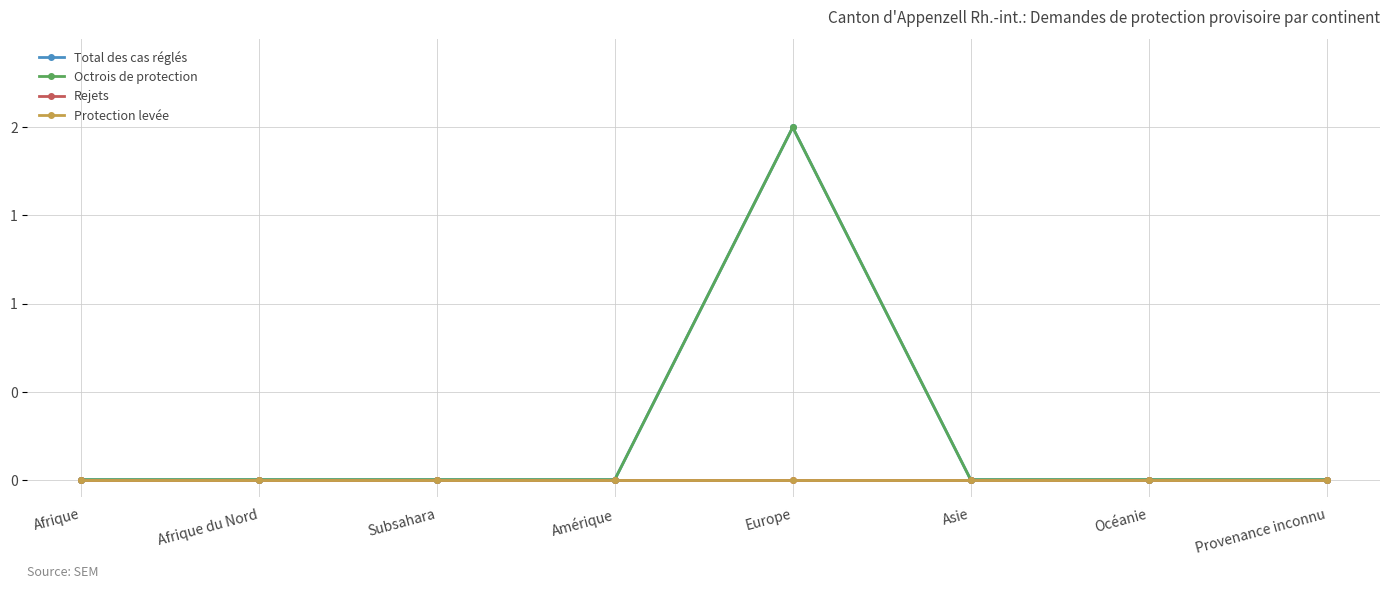

True or false: Rejets has more than 0 interior local peaks.

False